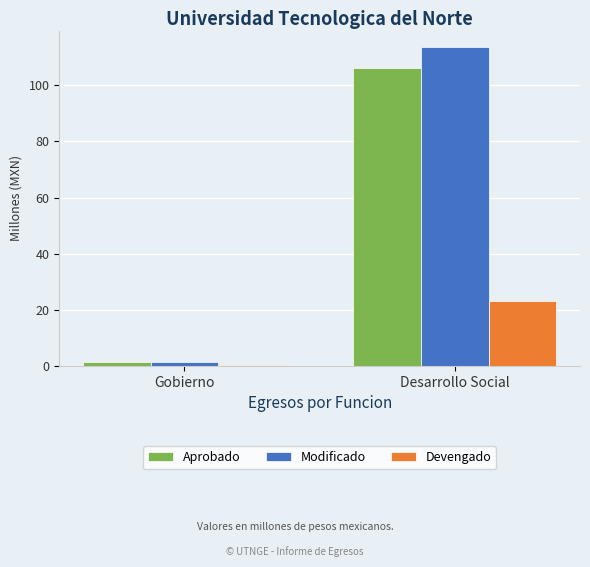

What is the greatest value displayed?

113.8